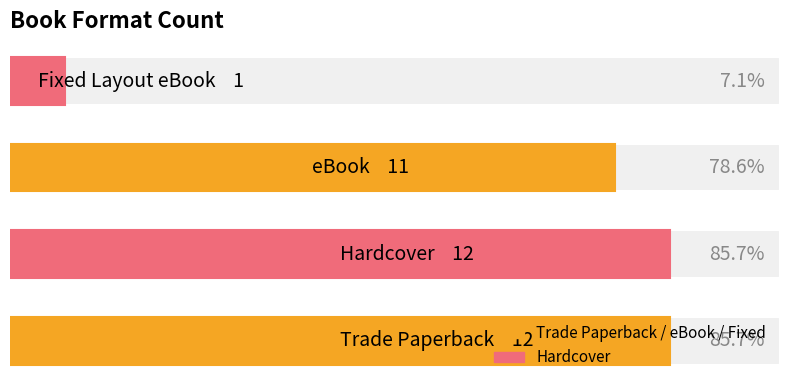

What is the change in value from 0 to 2?

-1